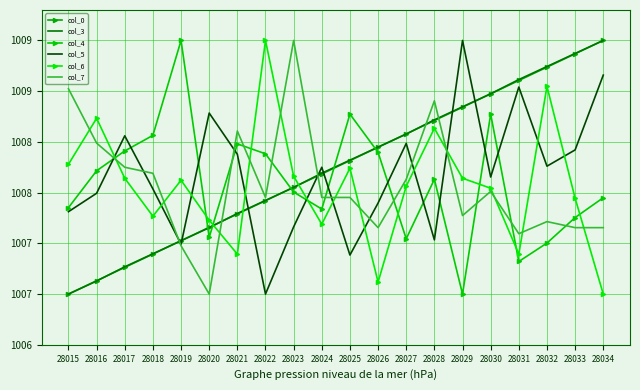

How many interior local valleys does the col_6 series have?

5